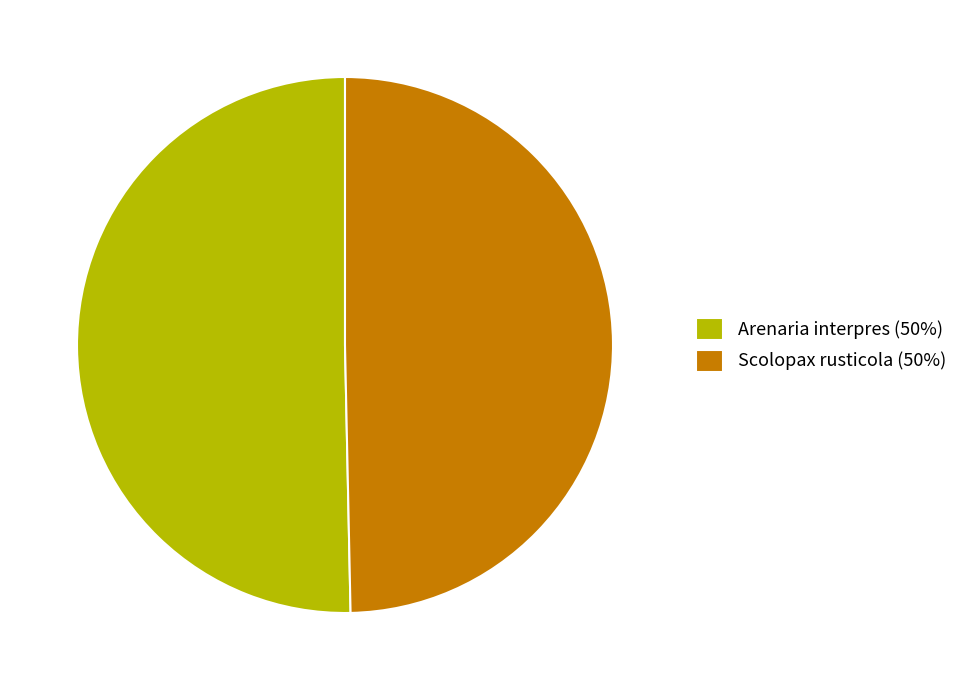

Does Arenaria interpres account for over 50% of the chart?

Yes